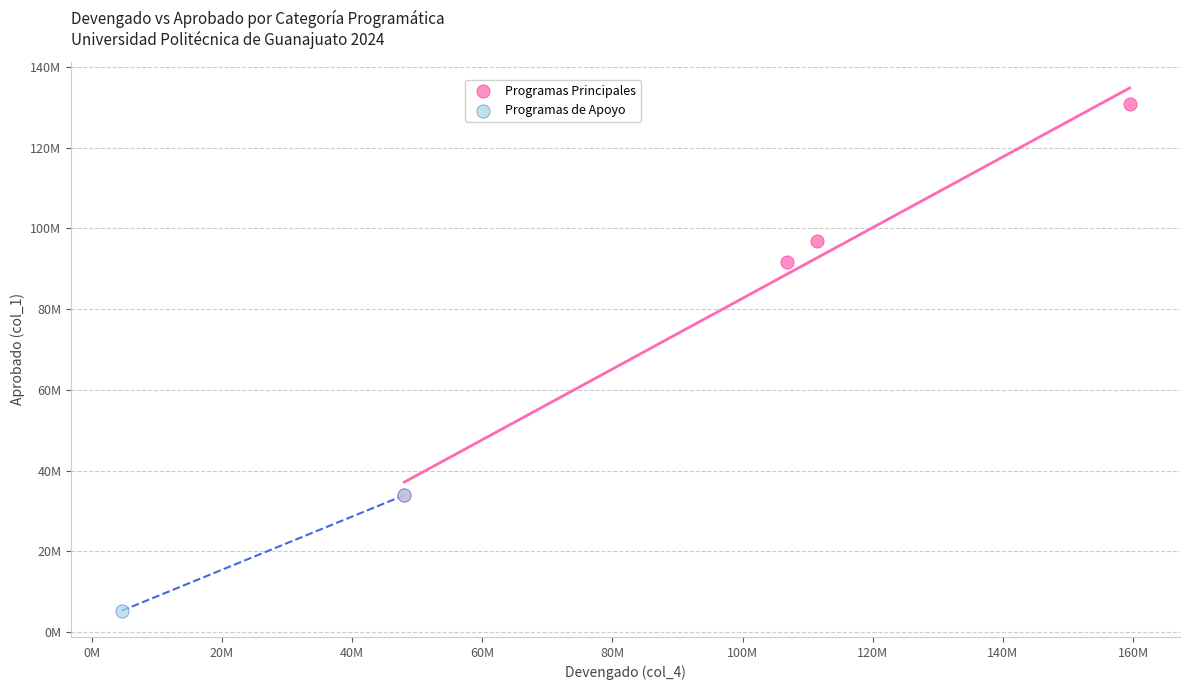

What are all the series names shown in the legend?

Programas Principales, Programas de Apoyo